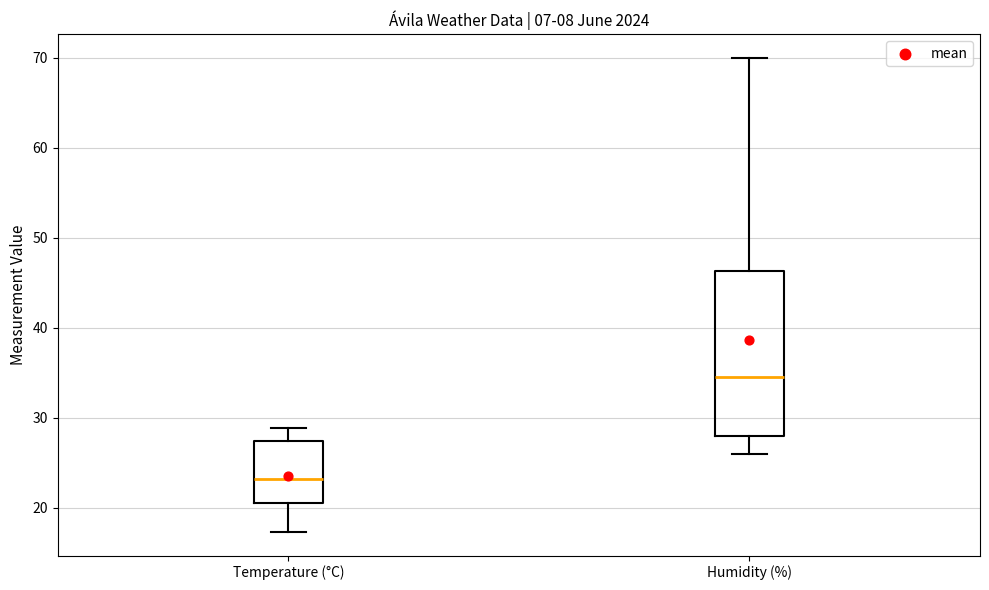

Which box's median line is the highest?

Humidity (%)